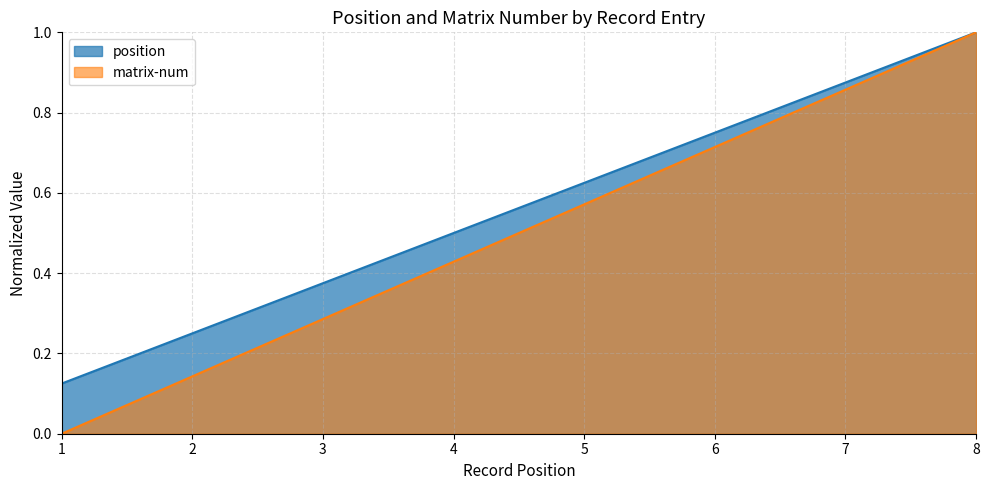

What is the total value across all series at 2?

0.4